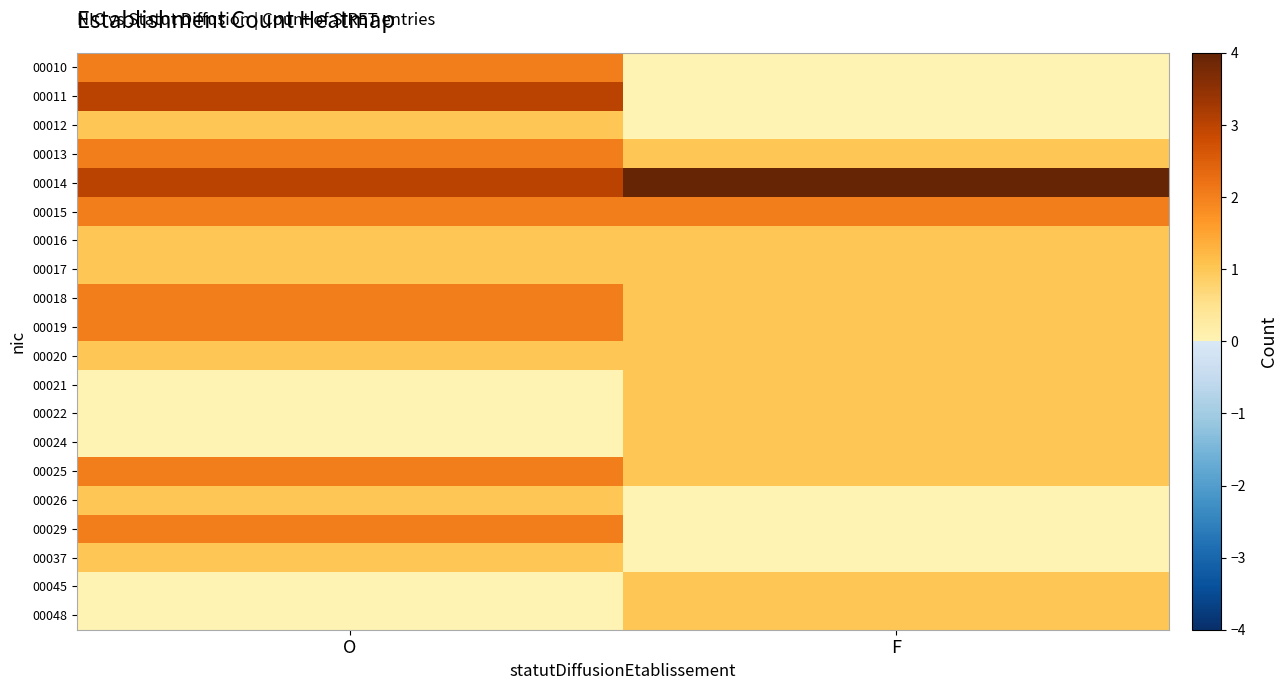

Which category has the lowest value across all series?

F